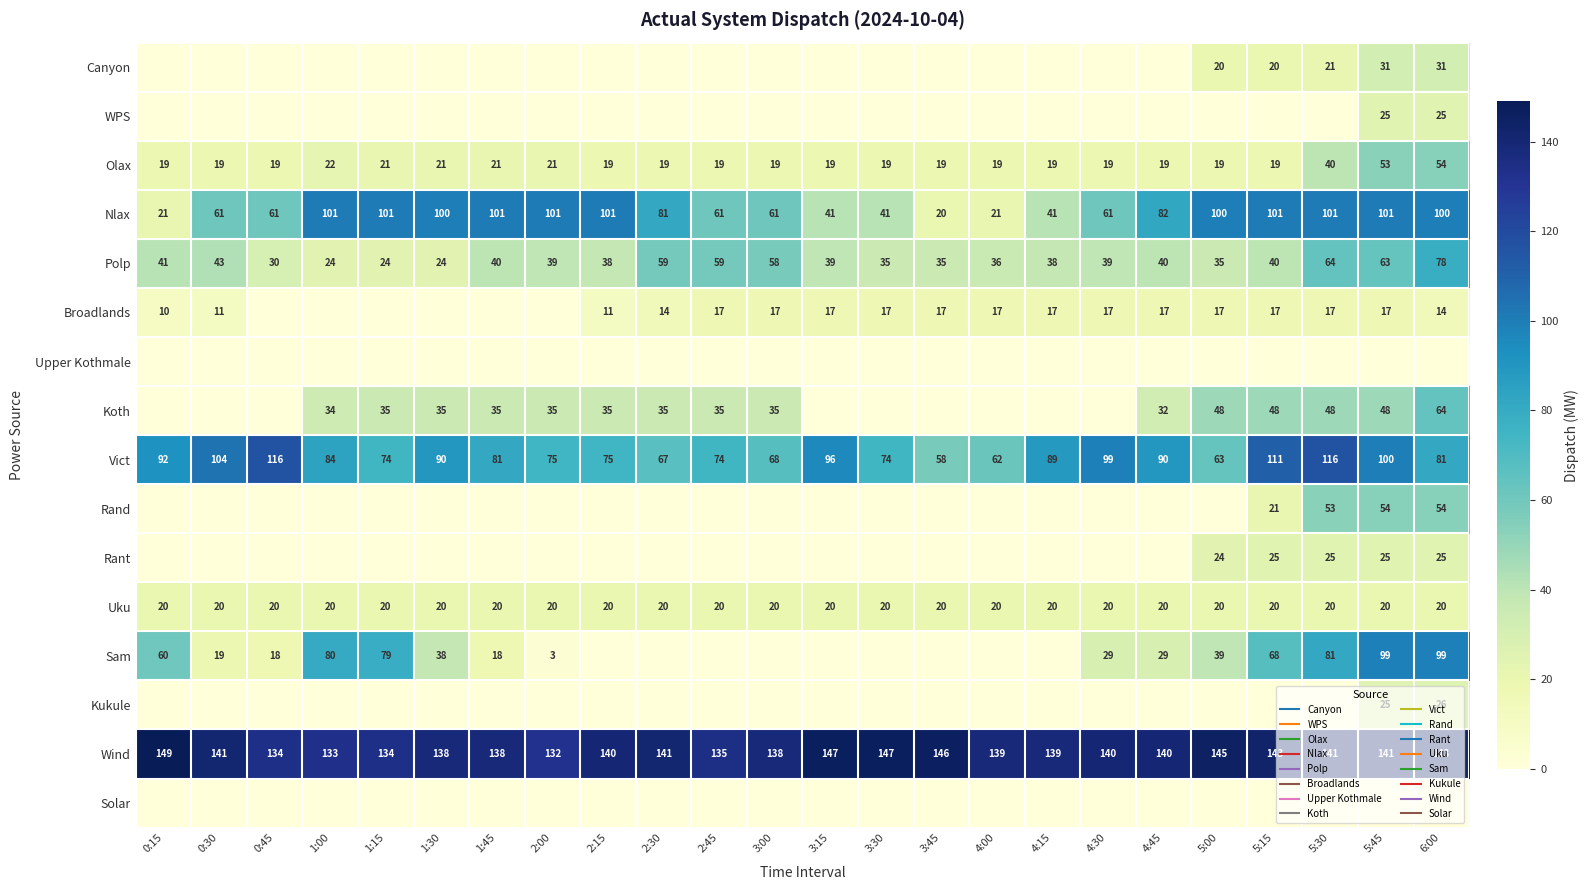

Rank the categories by Broadlands value from lowest to highest.

0:45, 1:00, 1:15, 1:30, 1:45, 2:00, 0:15, 0:30, 2:15, 2:30, 6:00, 2:45, 3:00, 3:15, 3:30, 3:45, 4:00, 4:15, 4:30, 4:45, 5:00, 5:15, 5:30, 5:45